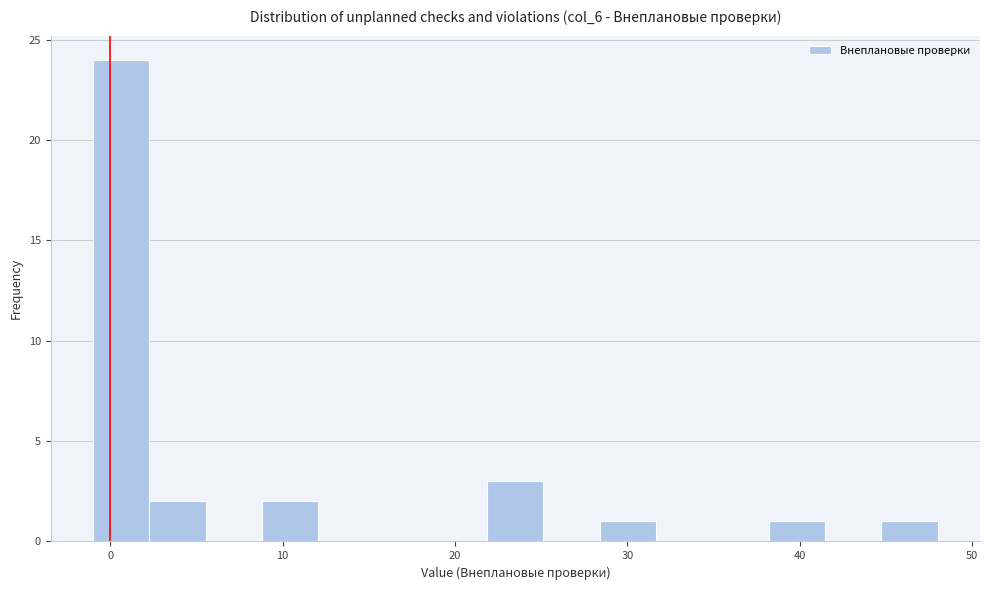

Read against the x-axis, roughly where is the centre of the tallest bar?

1